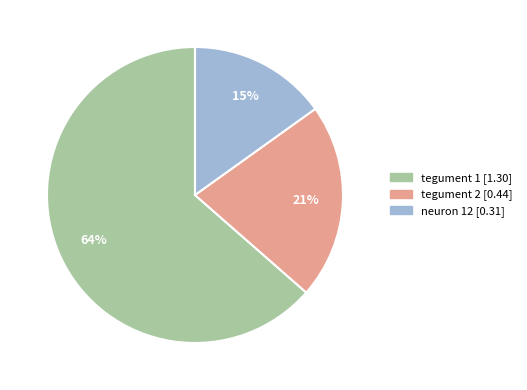

What is the largest slice in the pie chart?

tegument 1